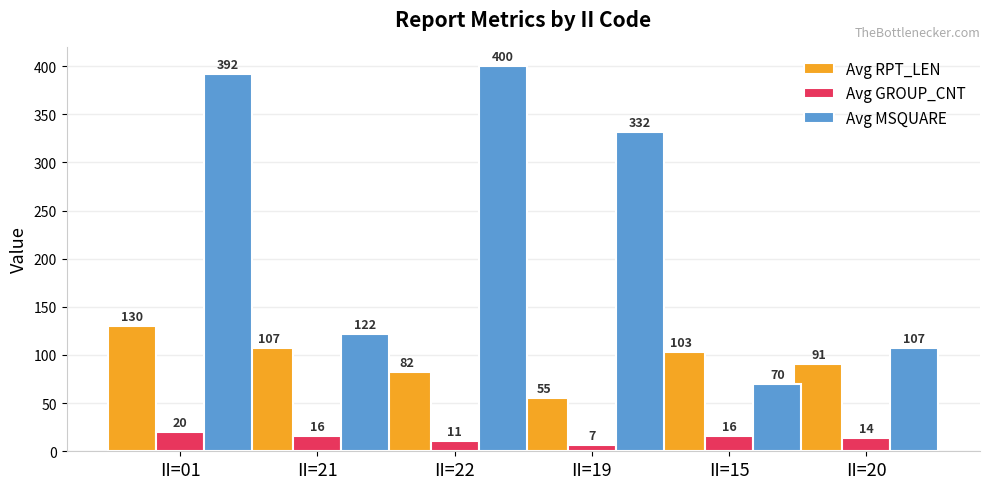

What position from the left is II=19?

4